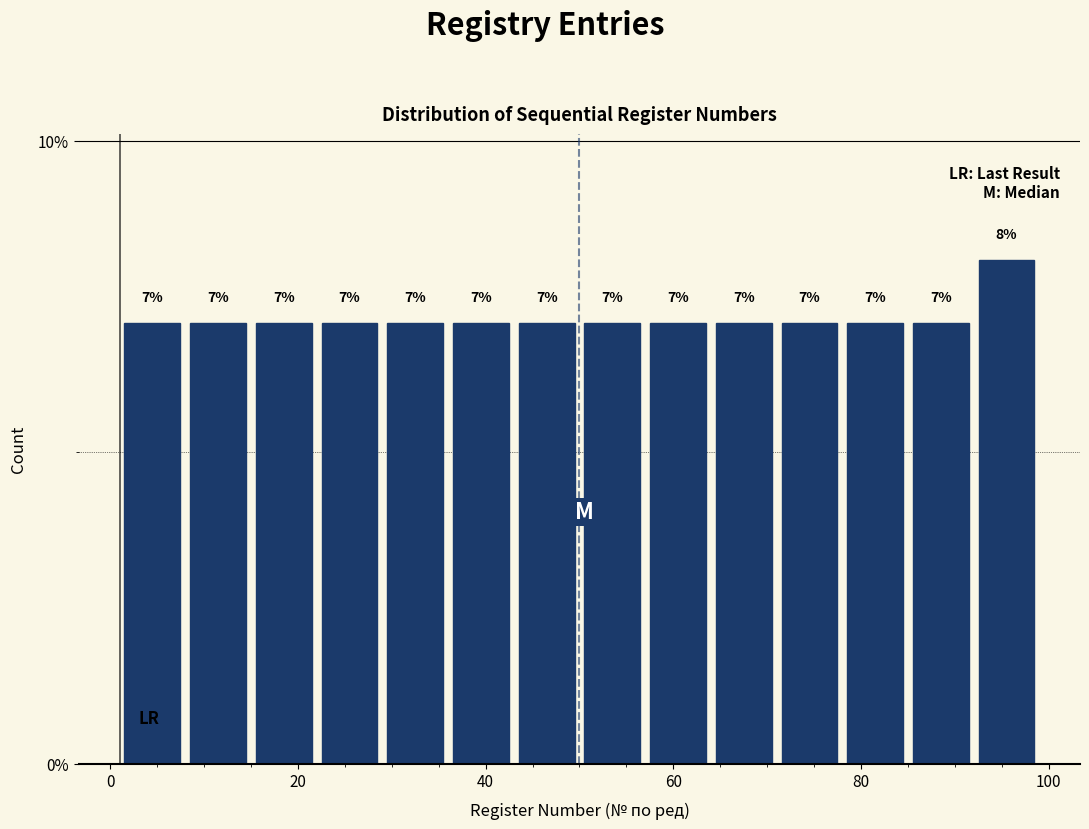

Around what value on the x-axis is the tallest bar? Give the approximate position of its centre, as read against the axis.

96